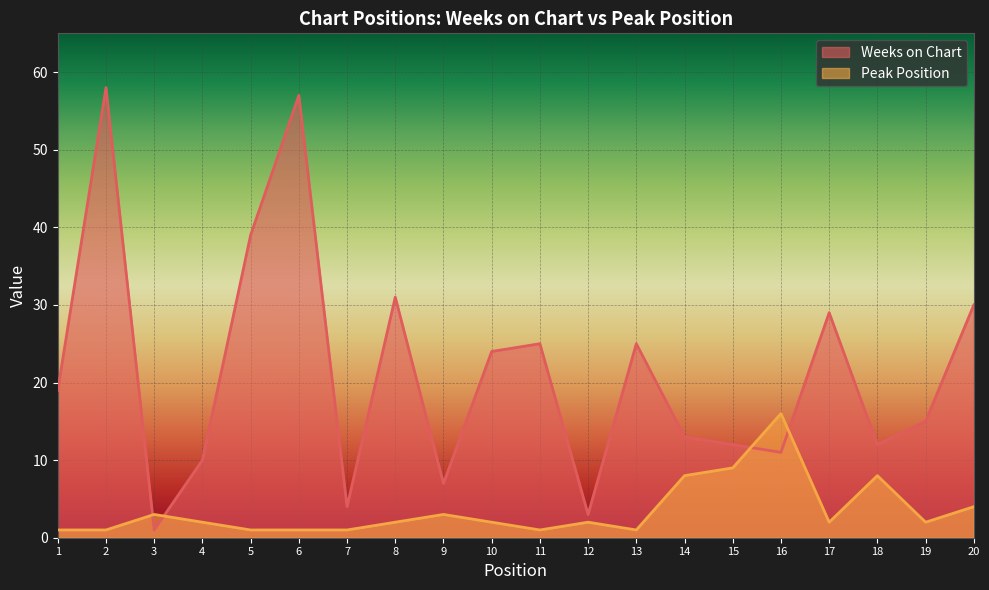

What is the value of the Peak Position point at the 5th from the left?

1